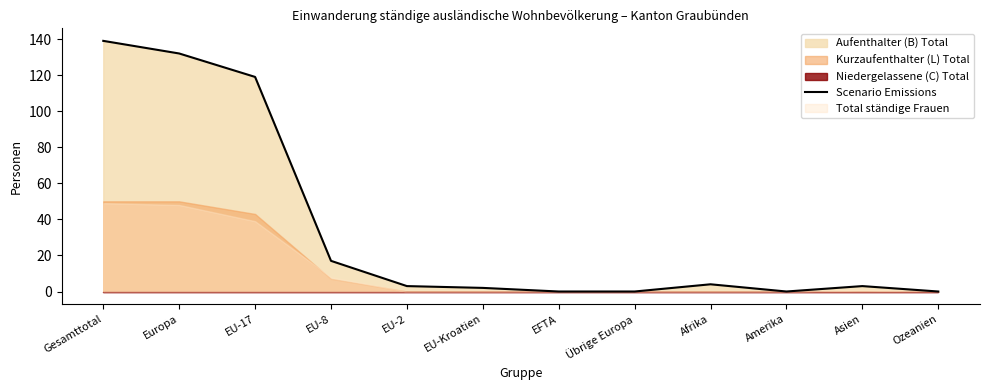

Which category has the lowest value across all series?

EFTA